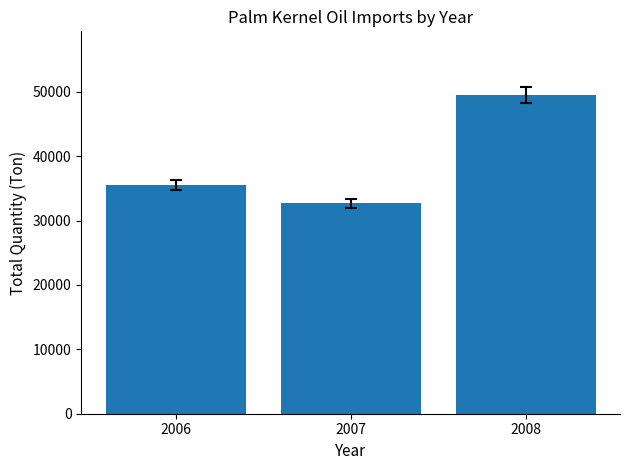

List the labels in order of value, smallest first.

2007, 2006, 2008